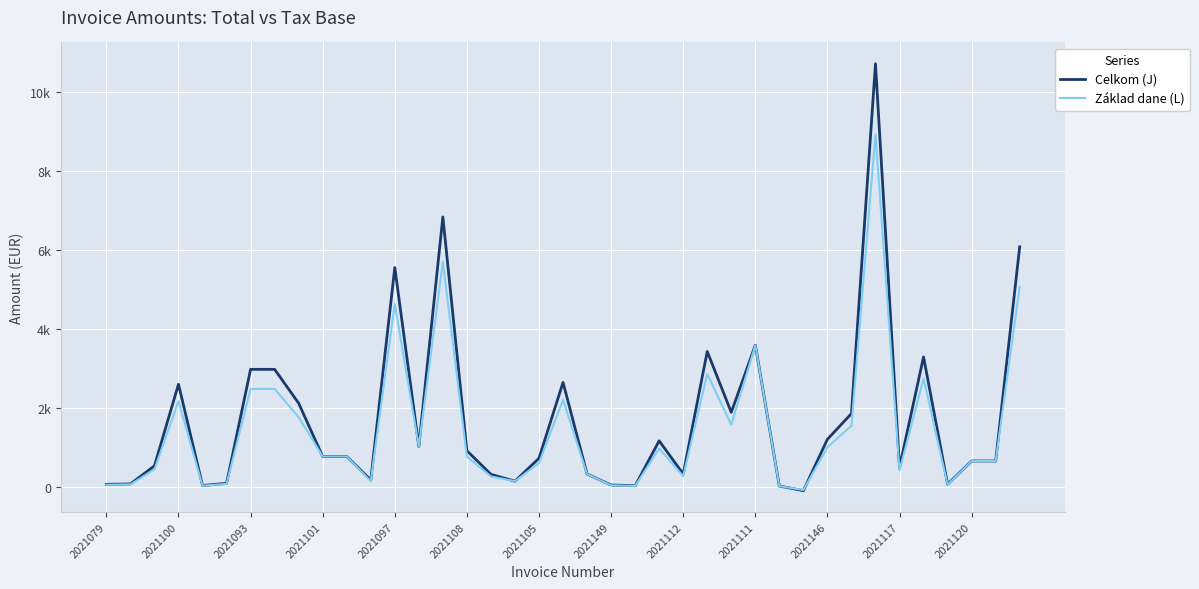

Where do Celkom (J) and Základ dane (L) first cross each other?

28 and 29